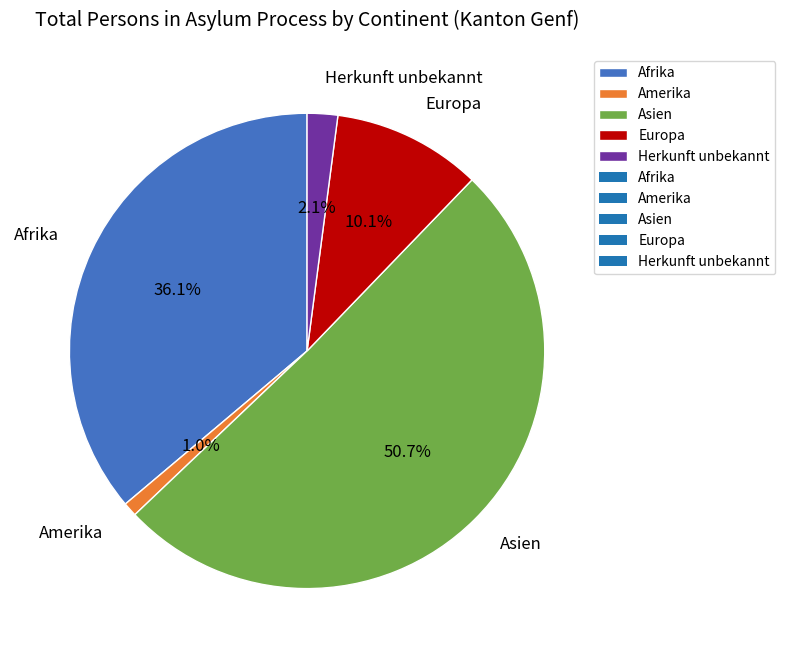

Does Europa account for over 50% of the chart?

No